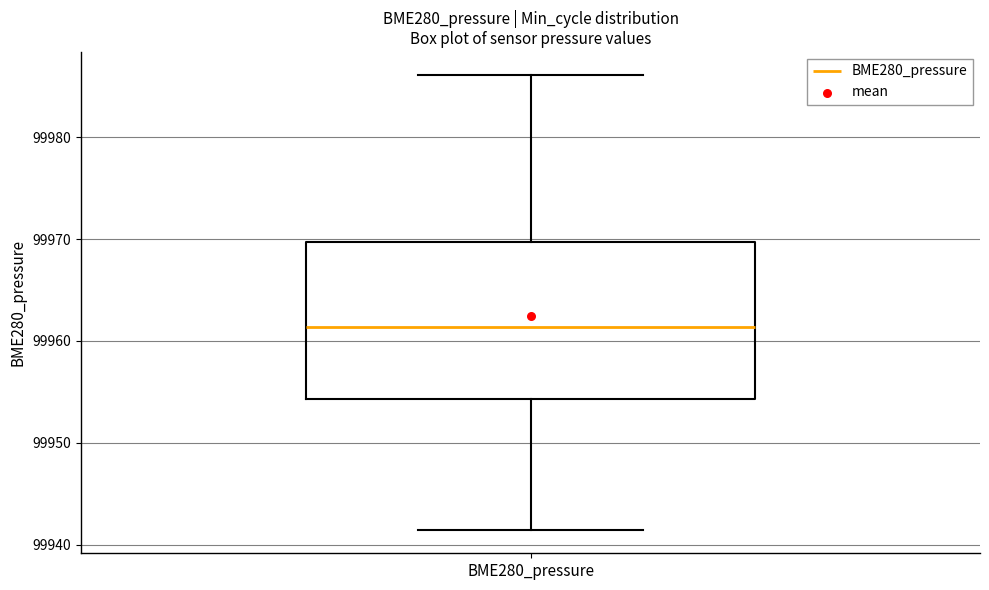

Where does the median line of the box for BME280_pressure sit on the y-axis? The values are not printed on the chart, so give them approximately, as read against the axis.

99961